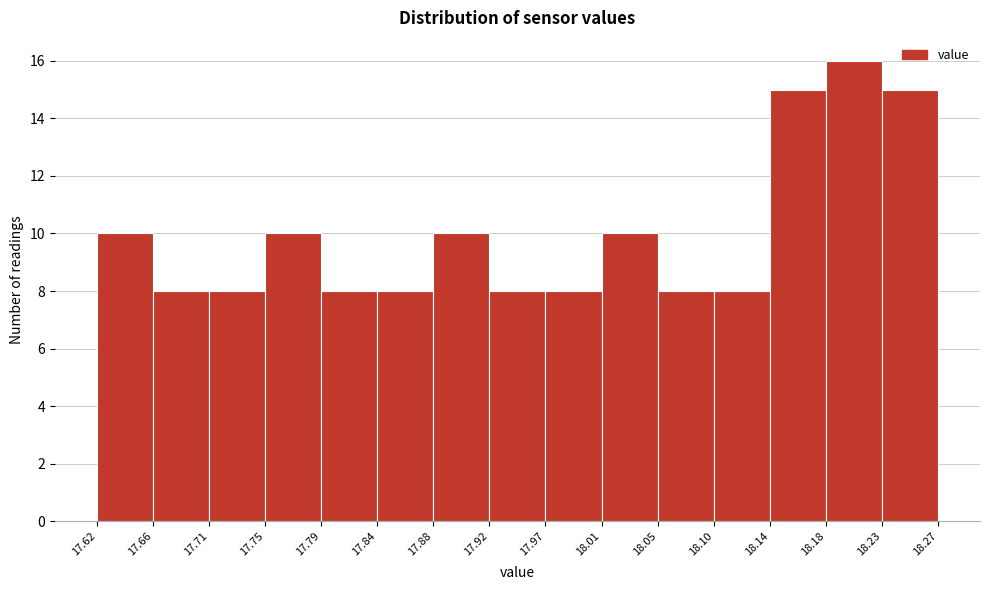

Reading left to right, transcribe this chart: for each bar, give the range it covers on the x-axis and its height. The values are not printed on the chart, so give them approximately, as read against the axis.

17.62 to 17.66: 10
17.66 to 17.71: 8
17.71 to 17.75: 8
17.75 to 17.79: 10
17.79 to 17.84: 8
17.84 to 17.88: 8
17.88 to 17.92: 10
17.92 to 17.97: 8
17.97 to 18.01: 8
18.01 to 18.05: 10
18.05 to 18.10: 8
18.10 to 18.14: 8
18.14 to 18.18: 15
18.18 to 18.23: 16
18.23 to 18.27: 15